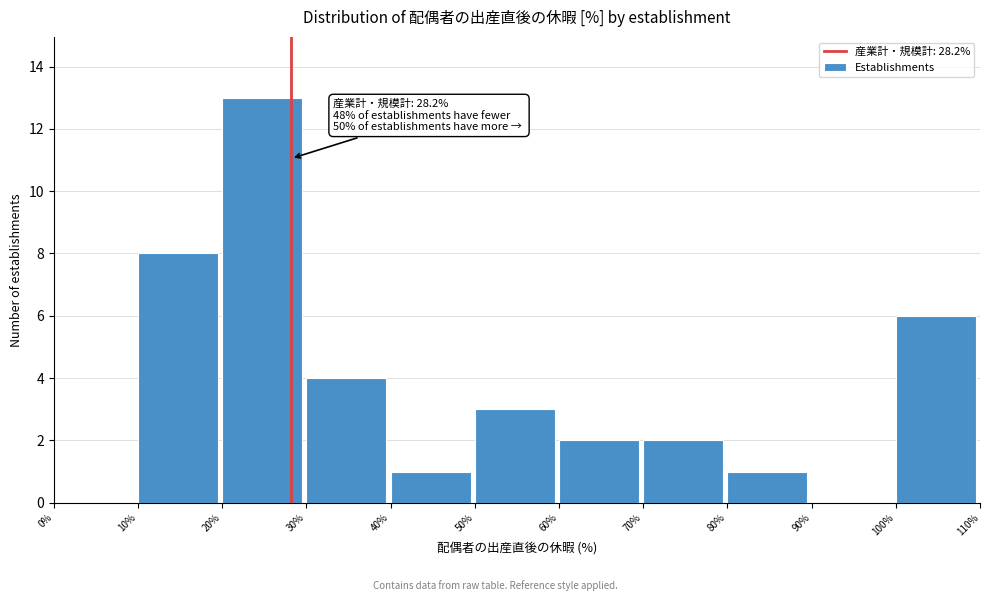

Over which range of the x-axis is the bar tallest?

20% to 30%